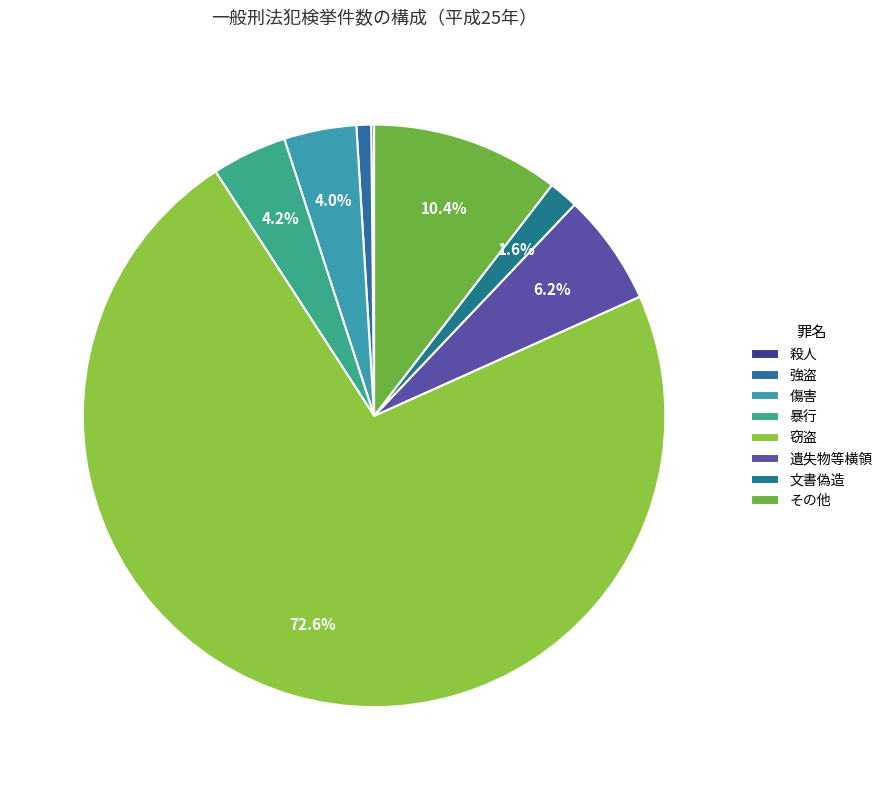

Count the number of slices in the pie.

8